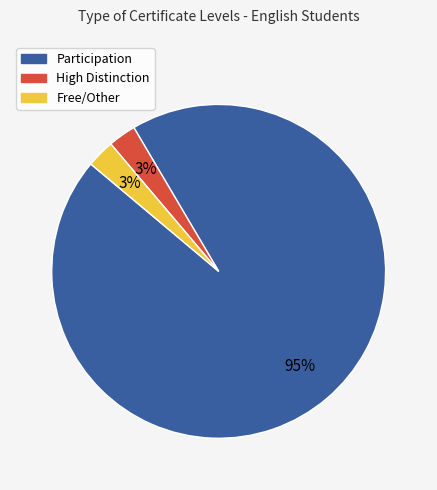

To the nearest percent, what is the average slice percentage?

33%